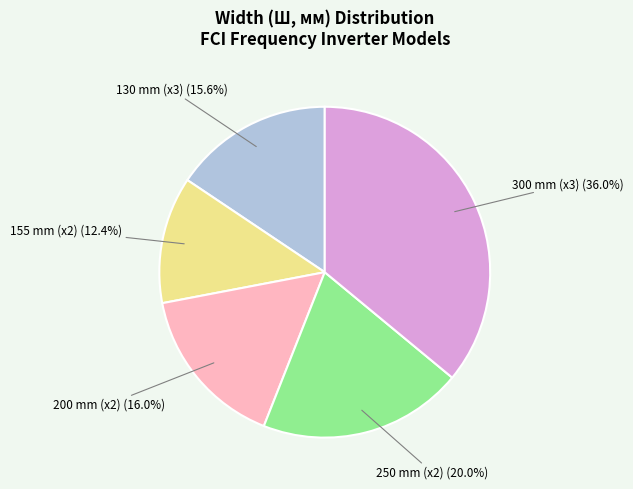

Is there any slice that represents more than half of the pie?

No